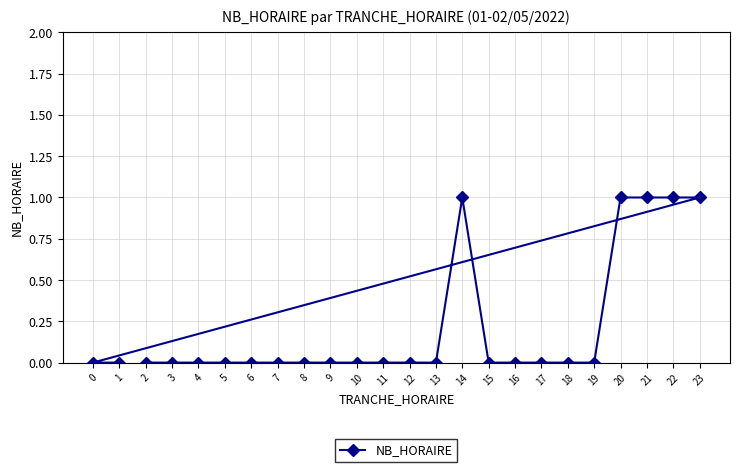

The chart shows a value of 0 at 10. True or false?

True